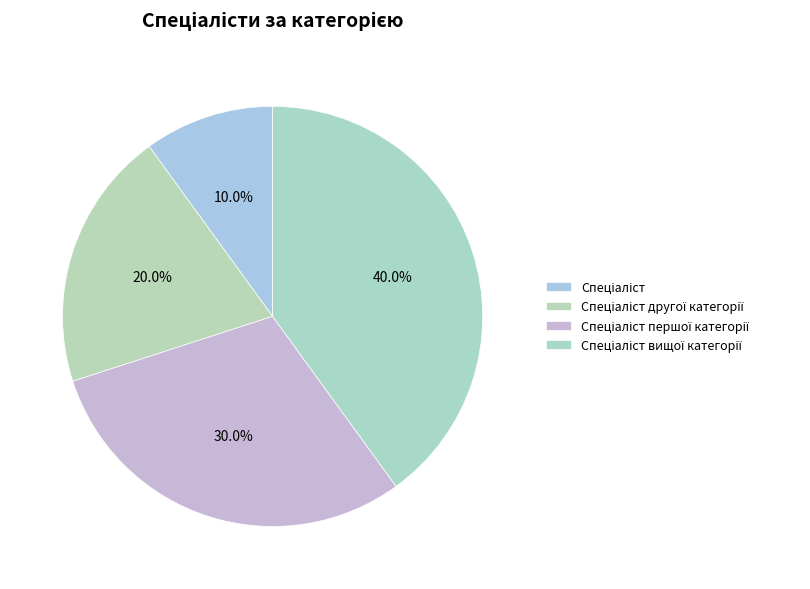

How many segments does this pie chart have?

4